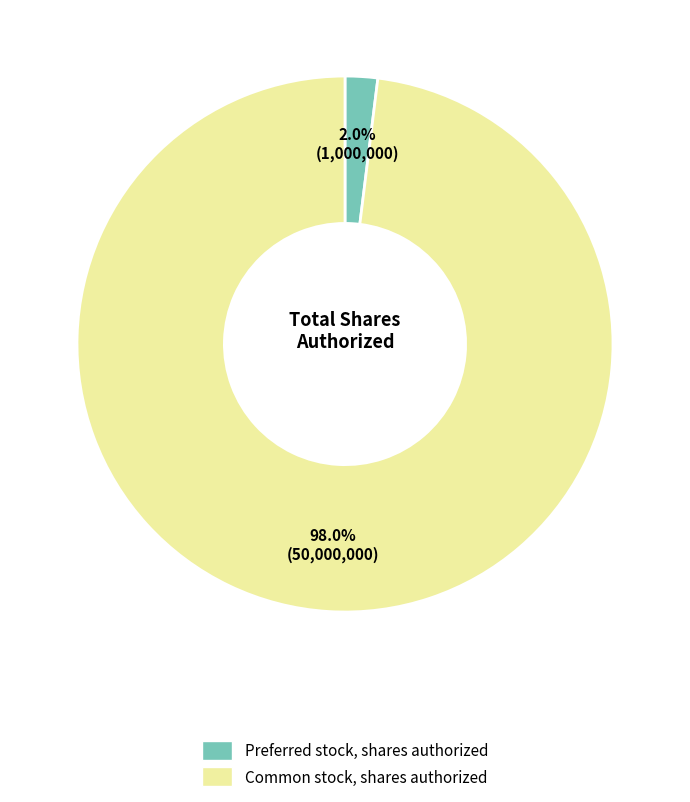

Does Preferred stock, shares authorized account for over 50% of the chart?

No